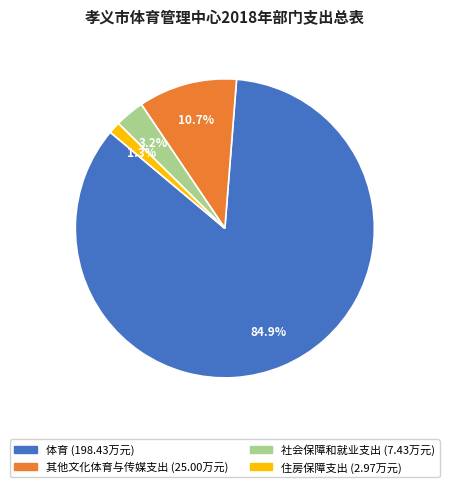

Is there any slice that represents more than half of the pie?

Yes